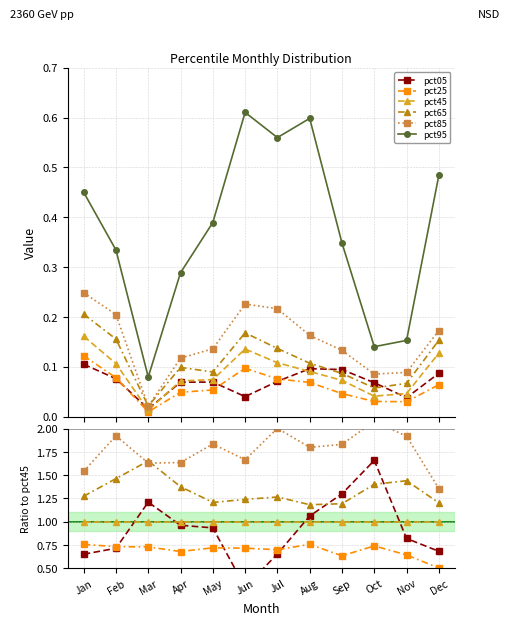

How many data points does each series have?

12